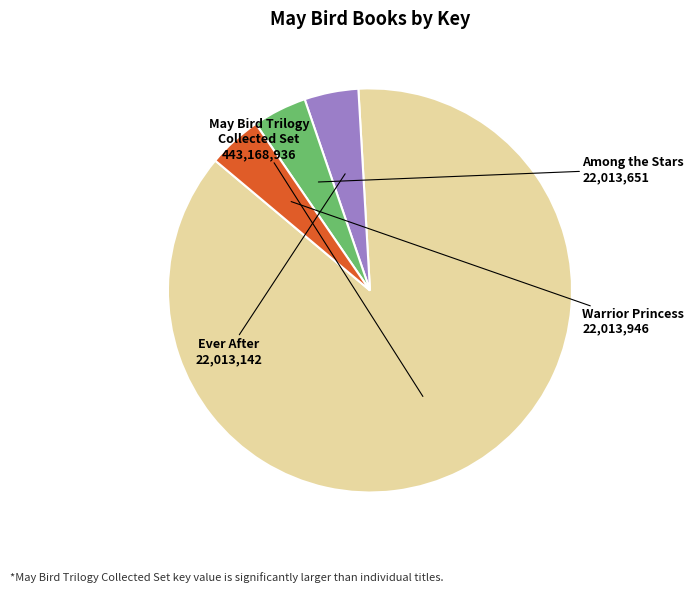

The May Bird Trilogy Collected Set slice represents 87% of the pie. True or false?

True